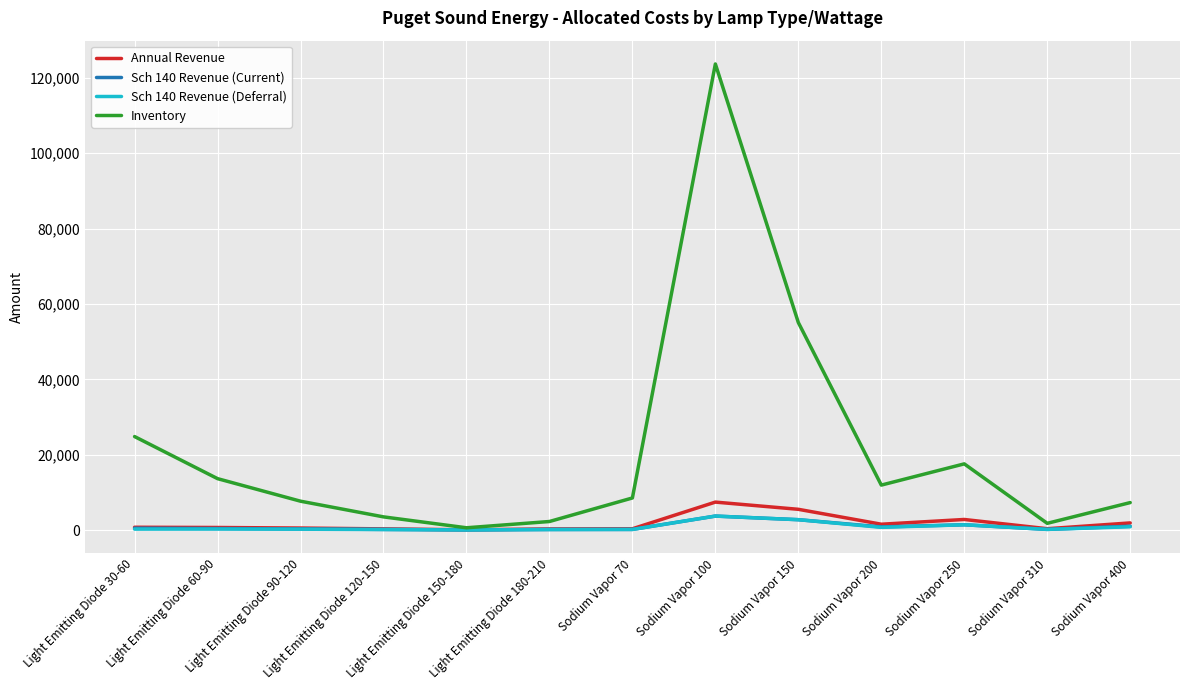

Is the value of Sch 140 Revenue (Current) at Sodium Vapor 250 greater than the value of Sch 140 Revenue (Deferral) at Sodium Vapor 100?

No